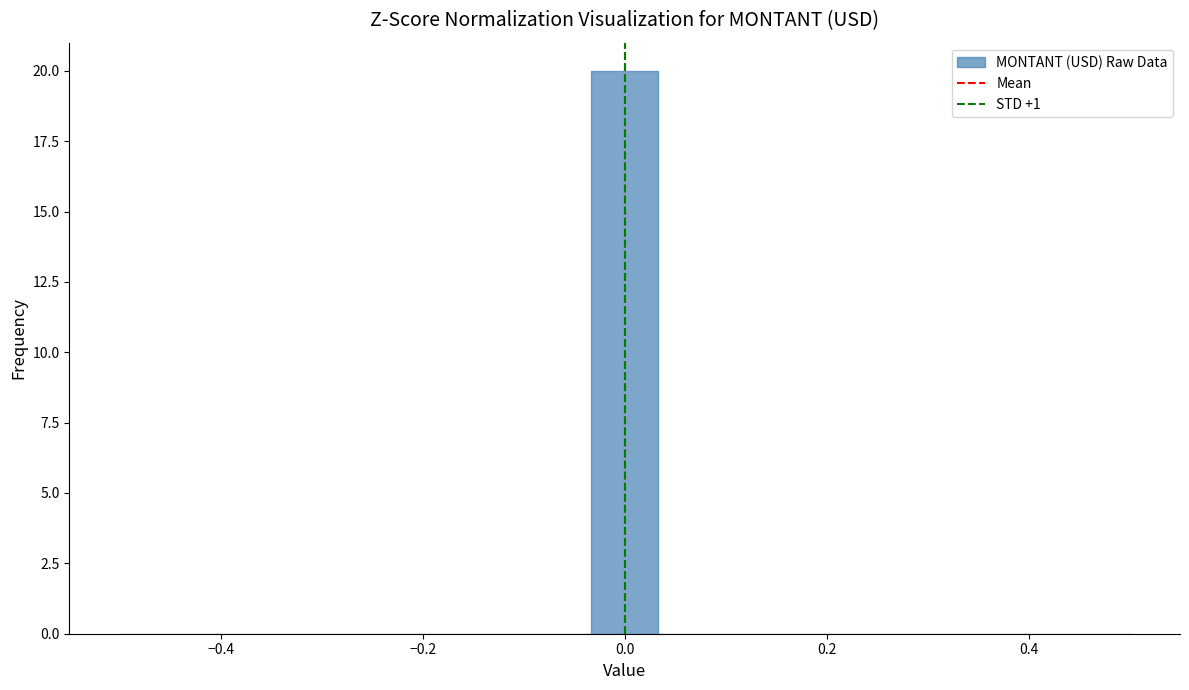

Around what value on the x-axis is the tallest bar? Give the approximate position of its centre, as read against the axis.

0.00